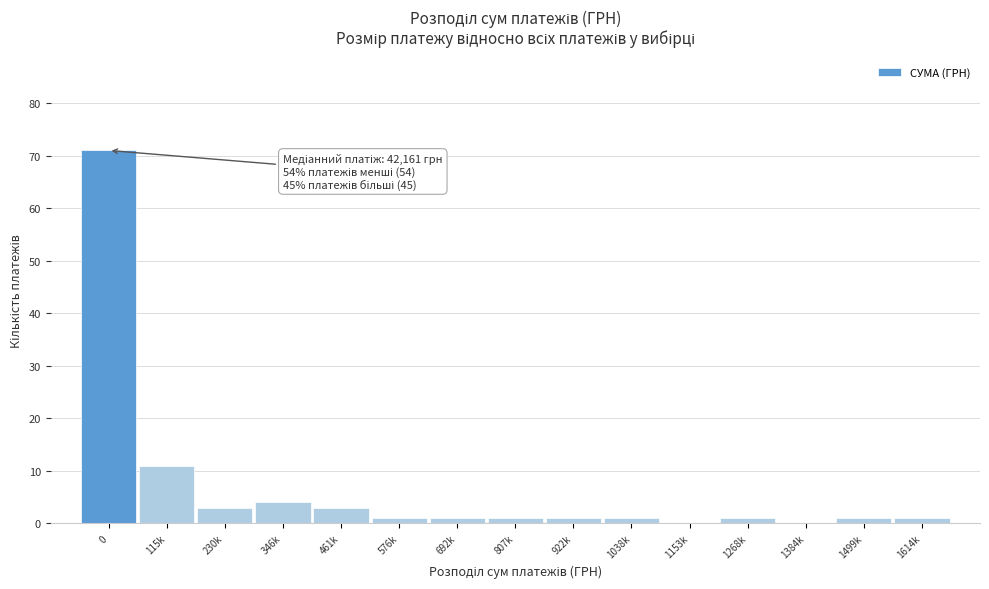

Reading left to right, list all the values displayed in this chart.

0=71	115k=11	230k=3	346k=4	461k=3	576k=1	692k=1	807k=1	922k=1	1038k=1	1153k=0	1268k=1	1384k=0	1499k=1	1614k=1